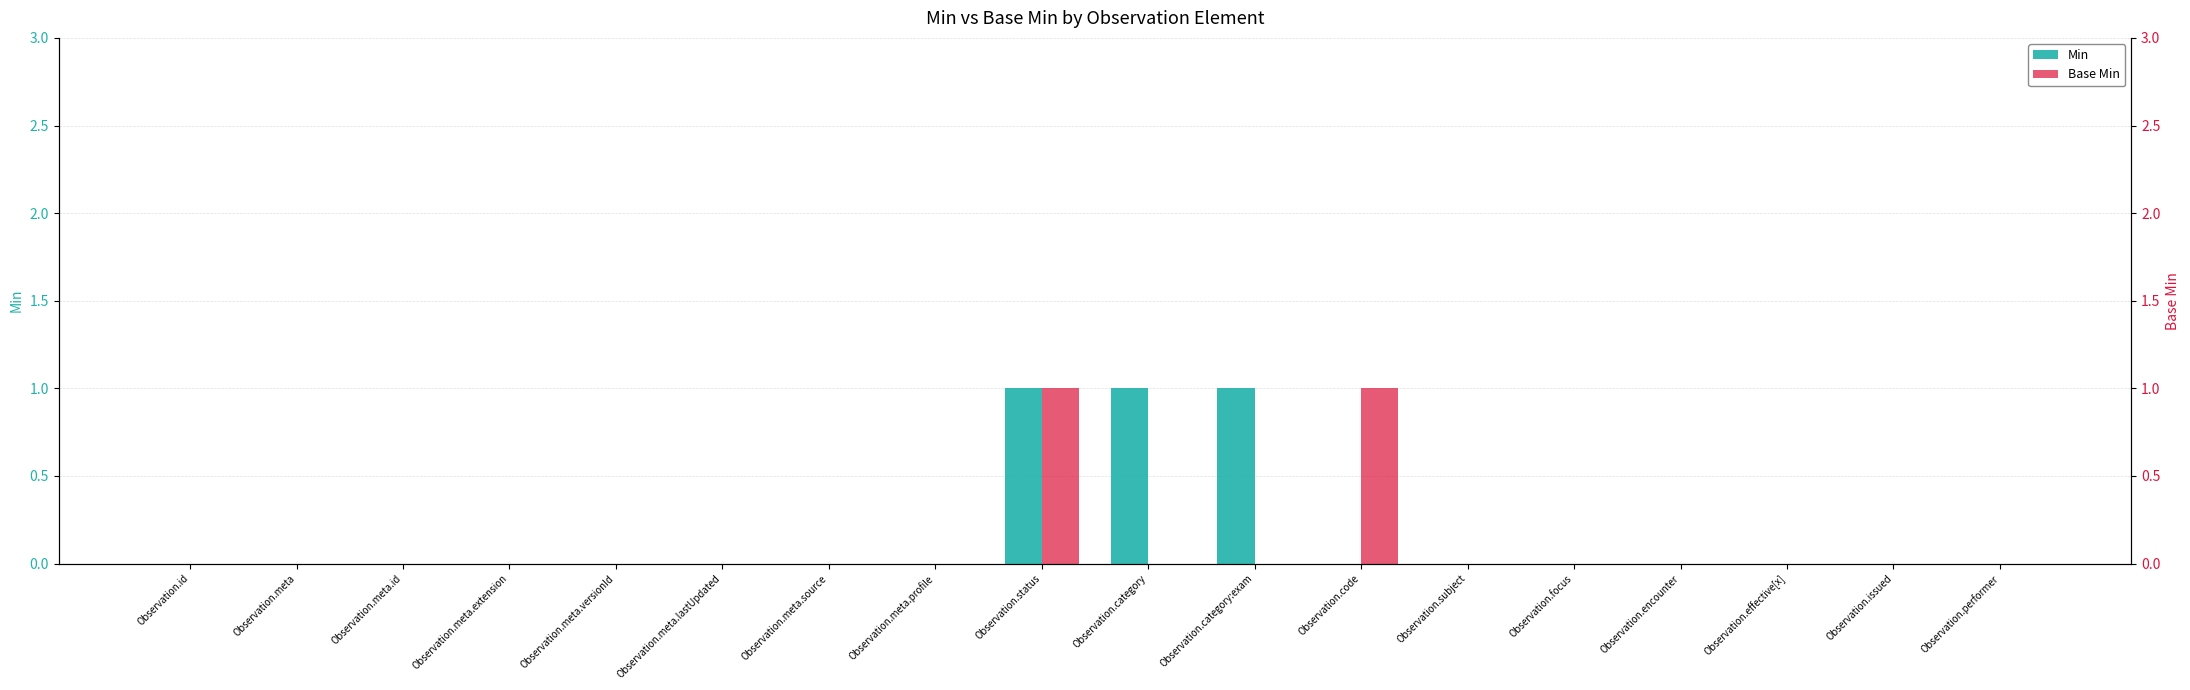

List the series in order of their peak value, lowest first.

Min, Base Min